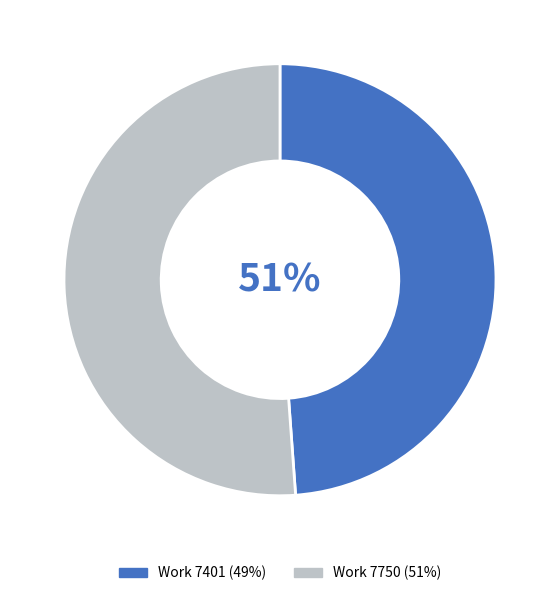

How much of the chart is everything except Work 7401?

51.2%